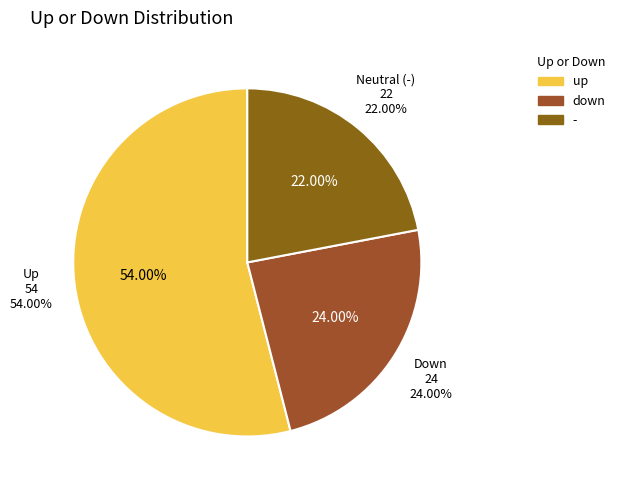

What is the majority slice?

up